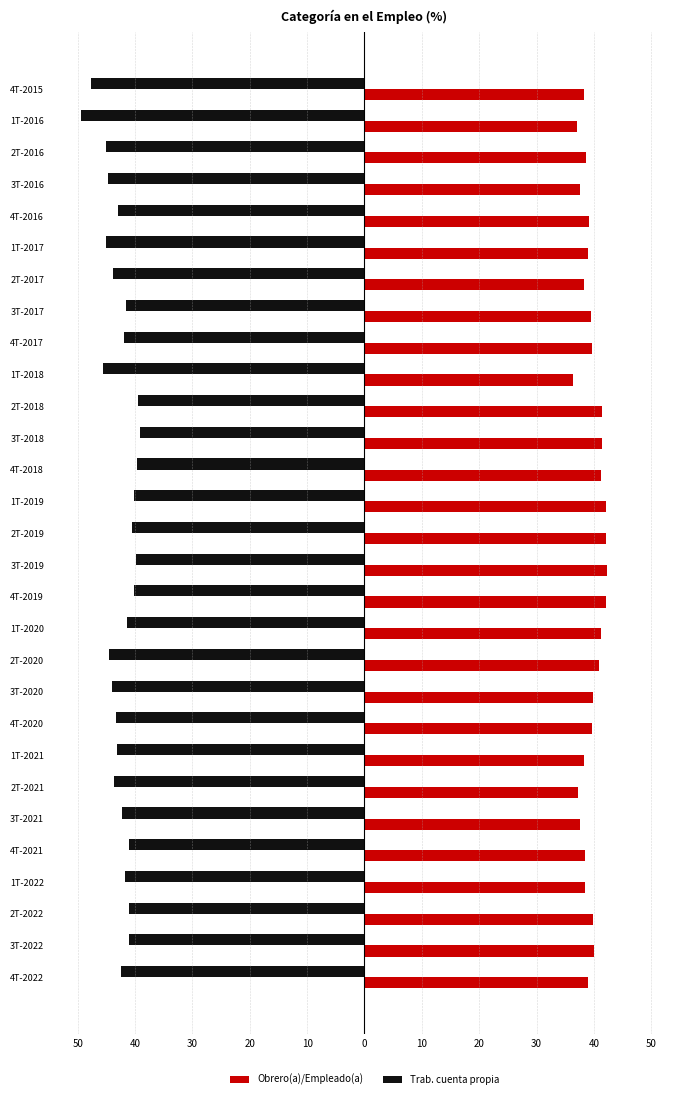

What are all the series names shown in the legend?

Obrero(a)/Empleado(a), Trab. cuenta propia